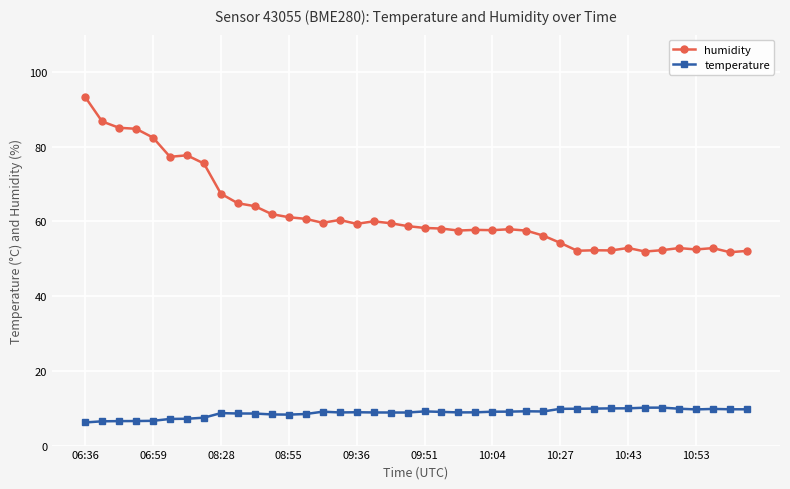

True or false: humidity has more than 0 points higher than both neighbors.

True